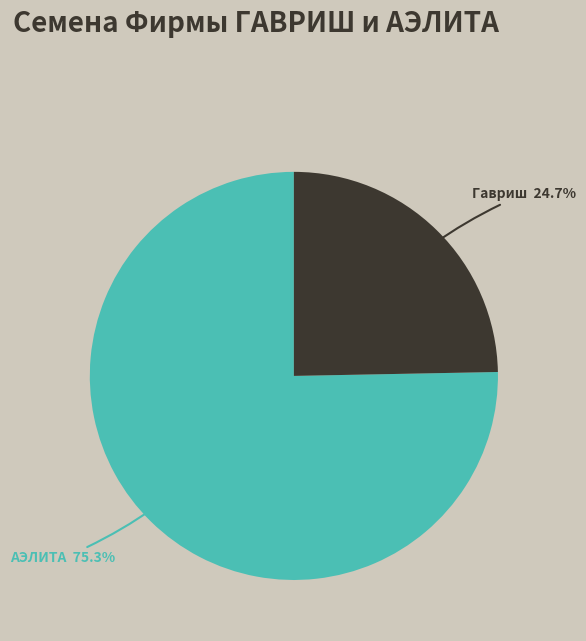

What is the majority slice?

АЭЛИТА